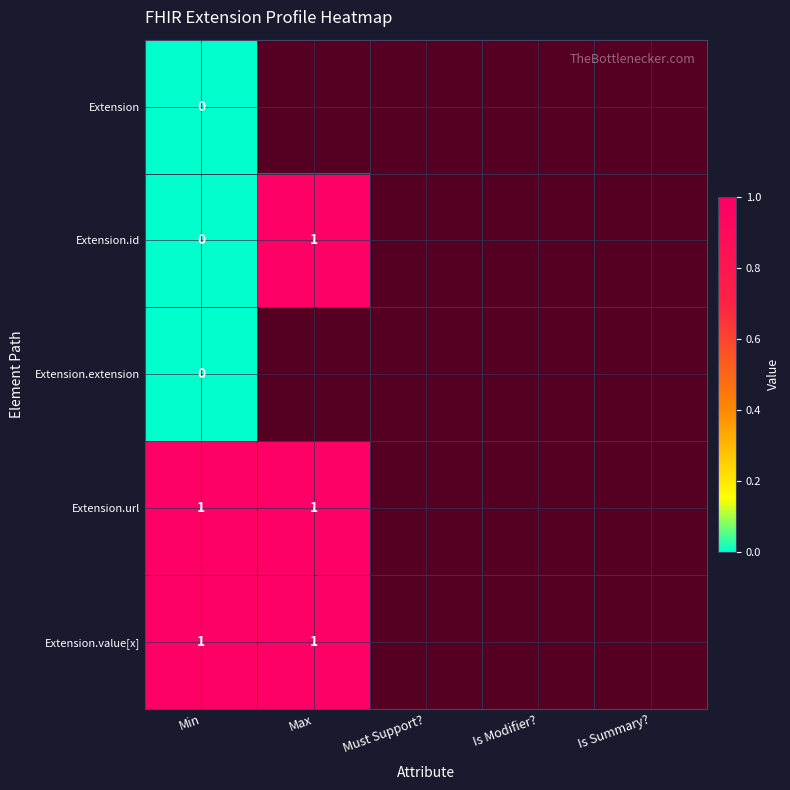

Rank the series by their maximum value, from highest to lowest.

Extension.id, Extension.url, Extension.value[x], Extension, Extension.extension